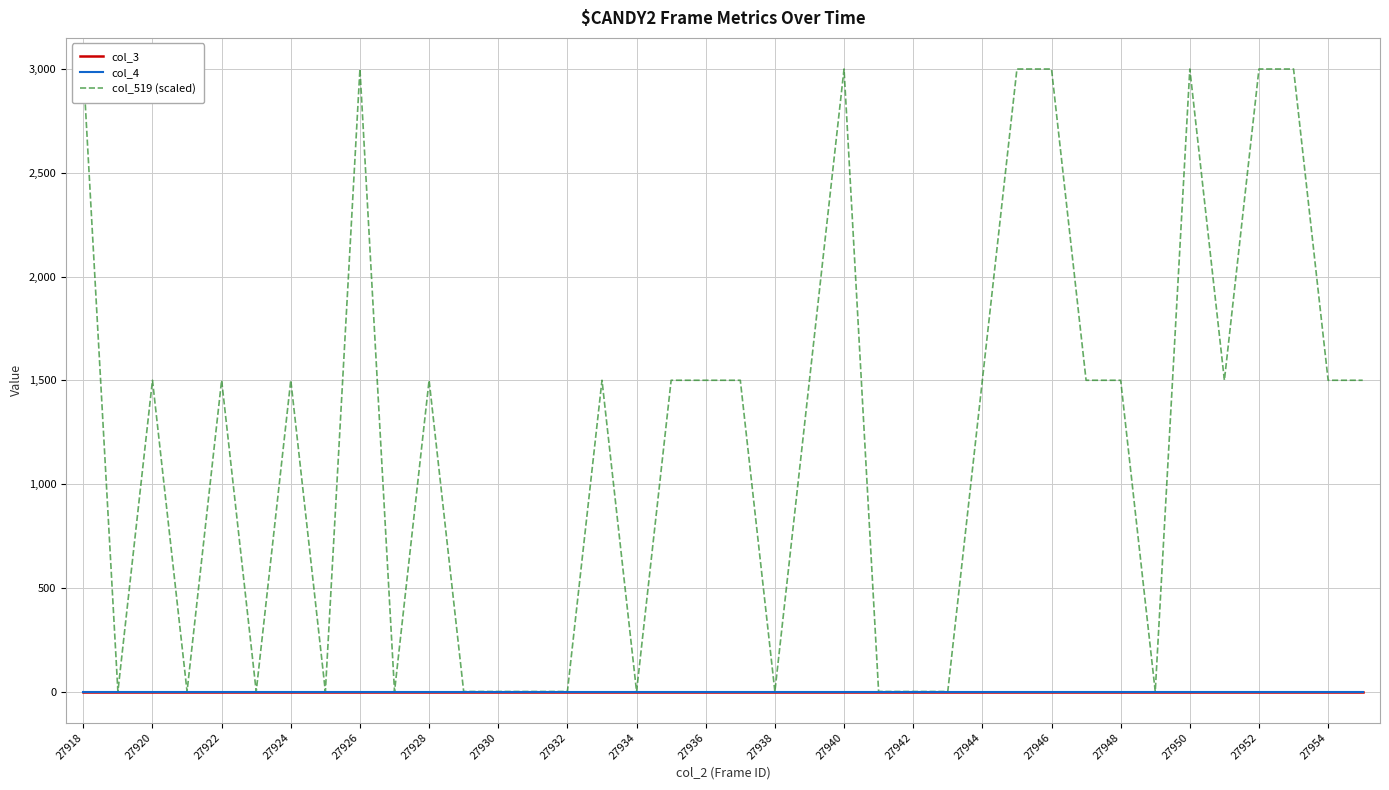

At which category does the chart reach its peak across all series?

27918